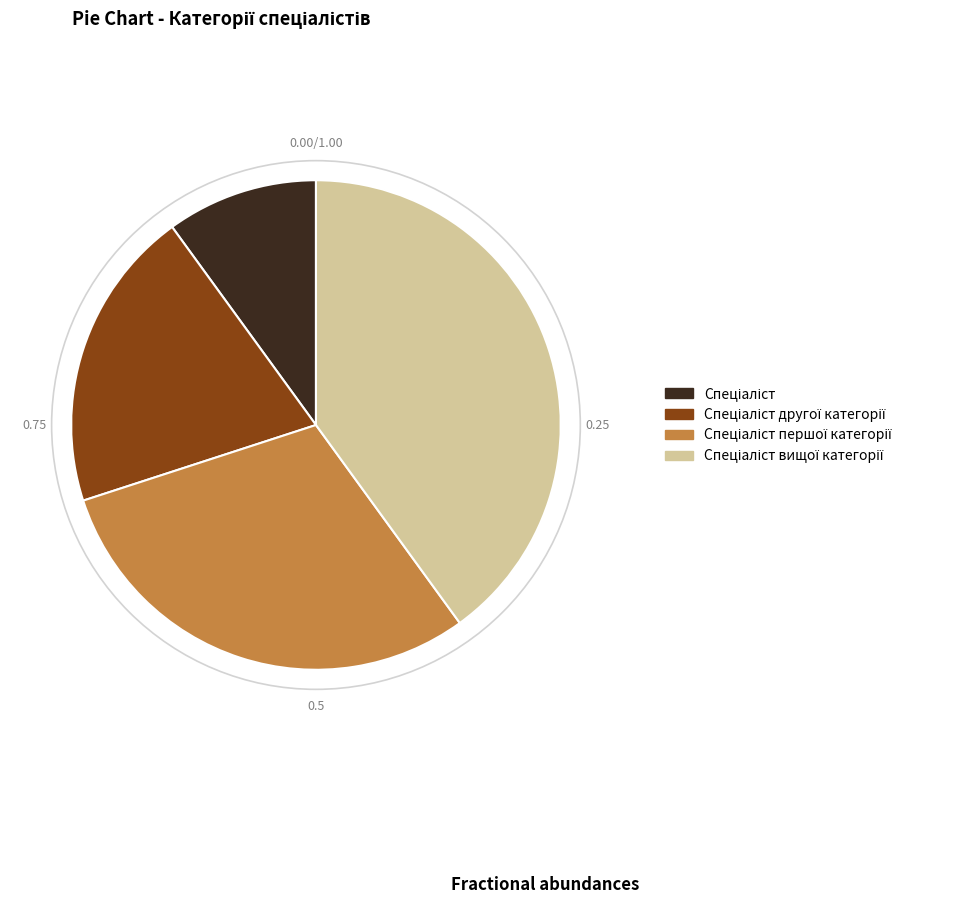

Does any single category account for the majority?

No